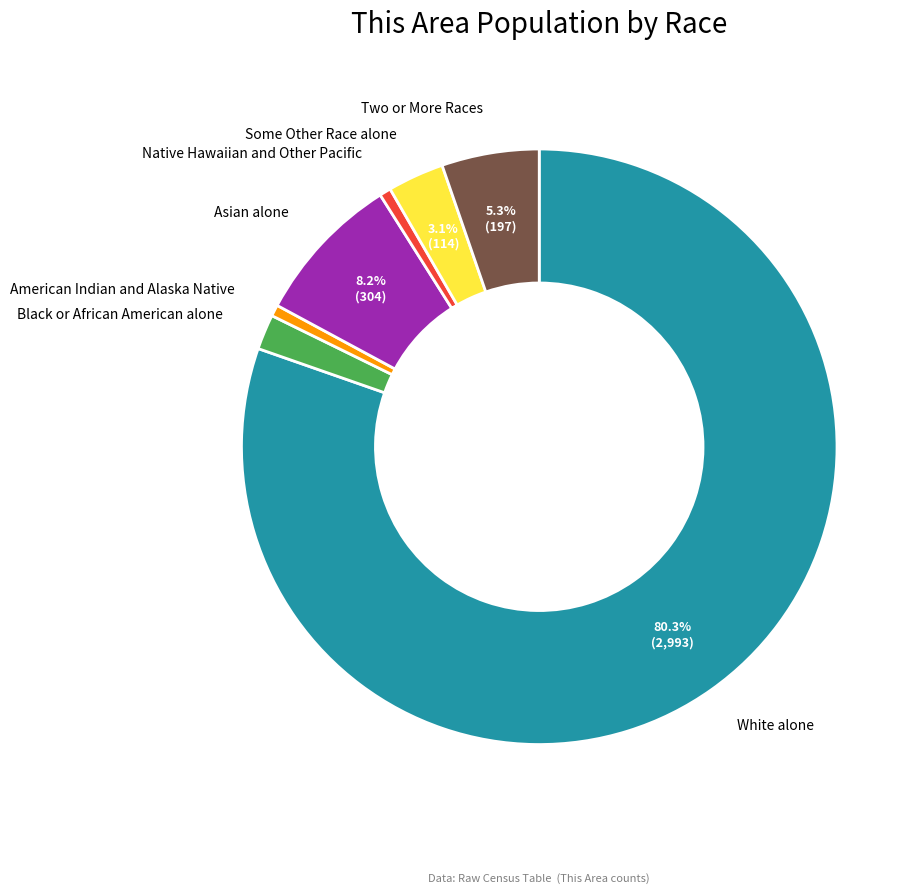

Is there any slice that represents more than half of the pie?

Yes